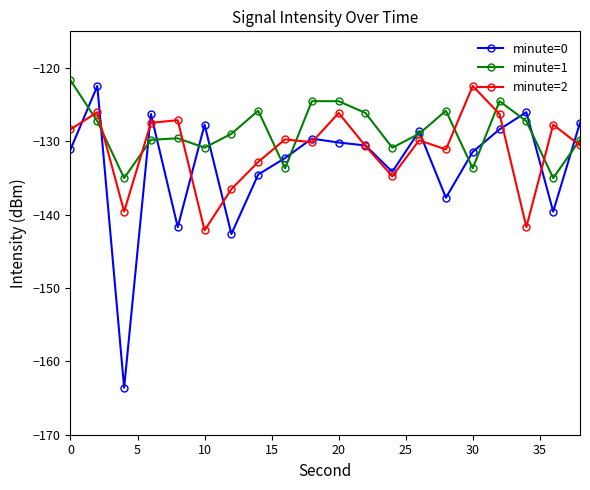

What is the difference between the maximum and second lowest values in the minute=1 series?

13.3